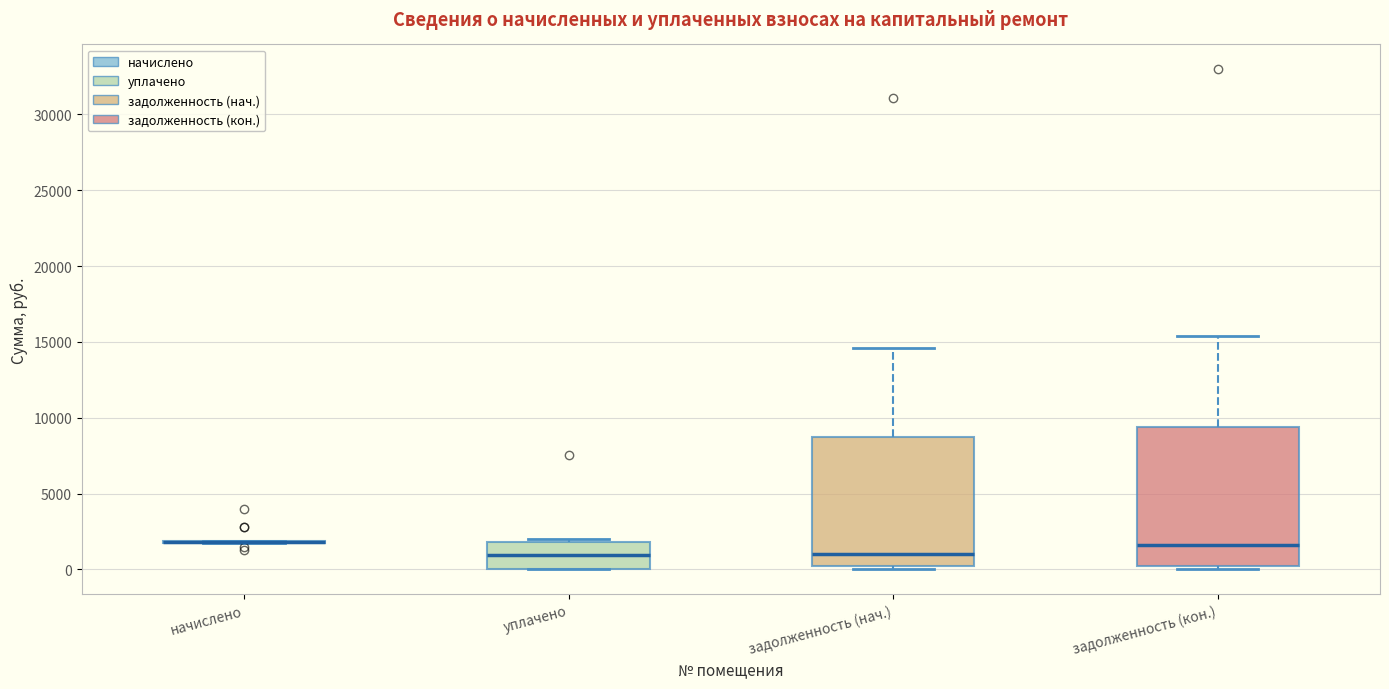

Reading left to right, read every box against the y-axis: the position of its median line, the range the box covers, and the ends of its whiskers. The values are not printed on the chart, so give them approximately, as read against the axis.

начислено: box collapsed to a line at 2000, whiskers 2000 to 2000
уплачено: median 1000, box 0 to 2000, whiskers 0 to 2000 (just above the box's upper edge)
задолженность (нач.): median 1000, box 500 to 8500, whiskers 0 to 14500
задолженность (кон.): median 1500, box 500 to 9500, whiskers 0 to 15500